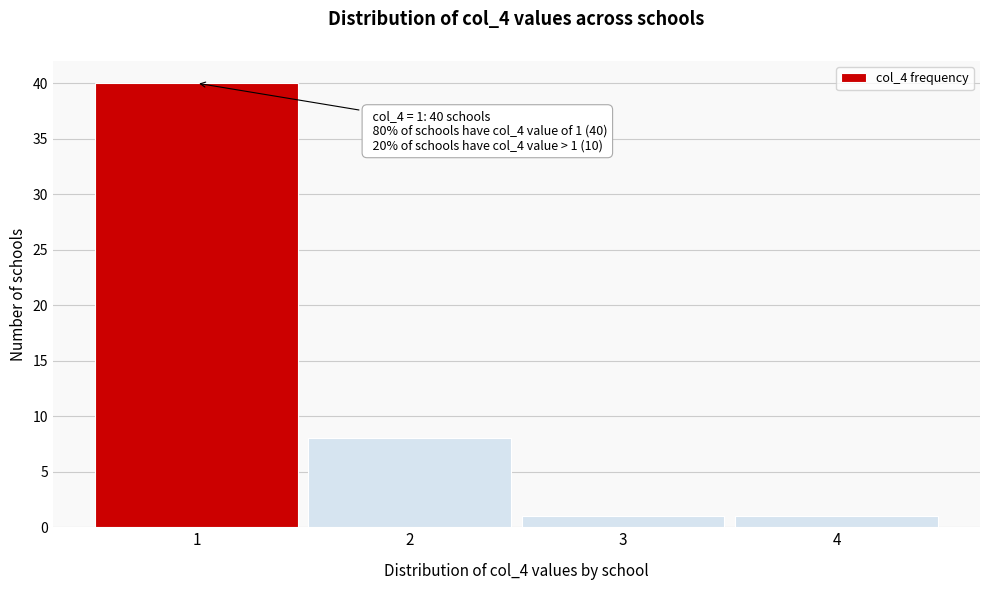

Which range on the x-axis has the tallest bar?

0.5 to 1.5